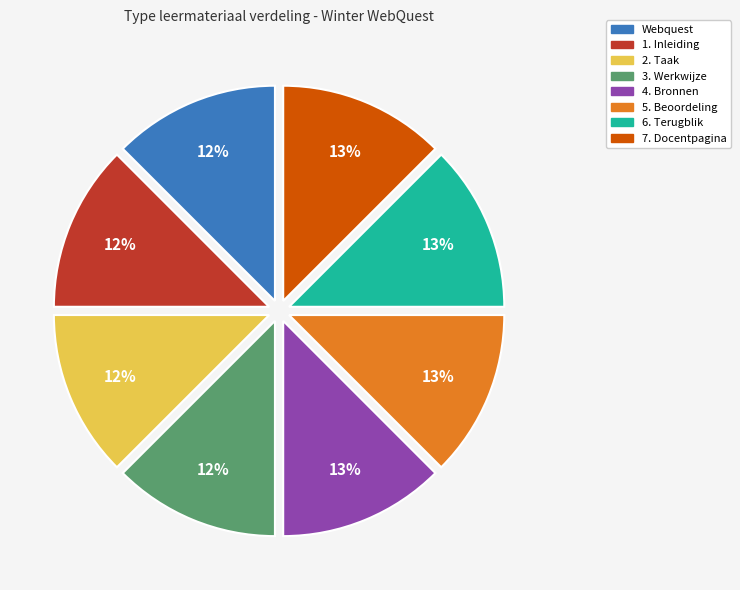

What percentage is the 1. Inleiding slice, to the nearest percent?

12%